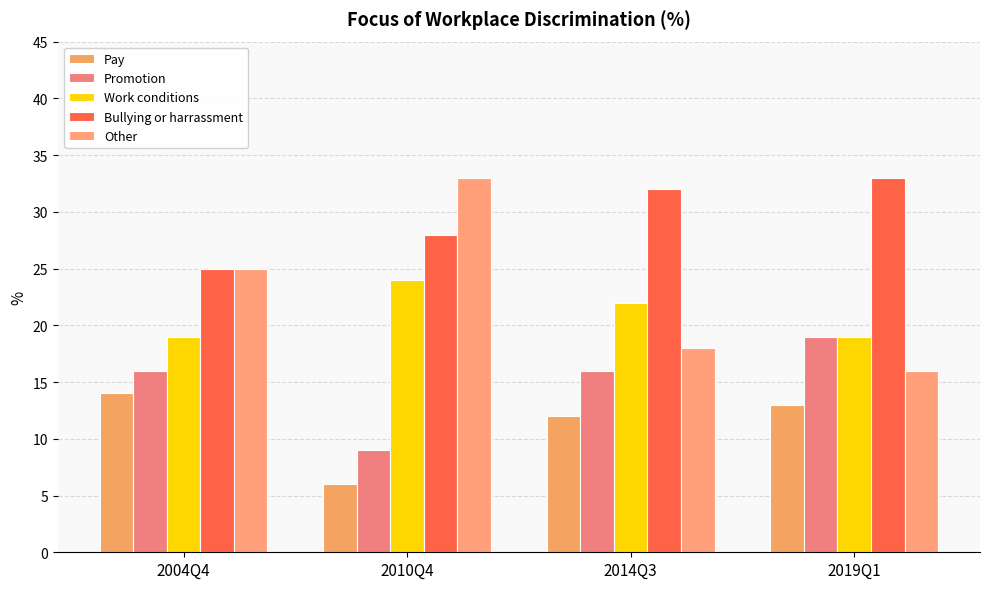

Between 2004Q4 and 2014Q3, which series saw the biggest shift?

Bullying or harrassment